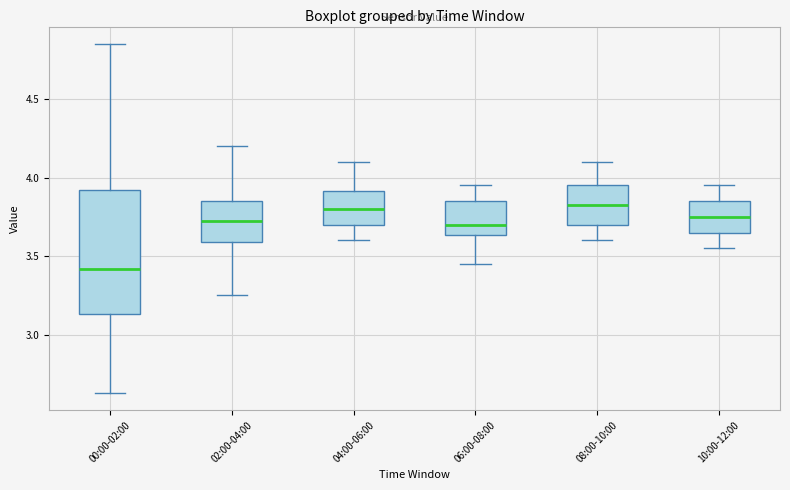

Where does the upper whisker of the box for 00:00-02:00 end on the y-axis? The values are not printed on the chart, so give them approximately, as read against the axis.

4.85